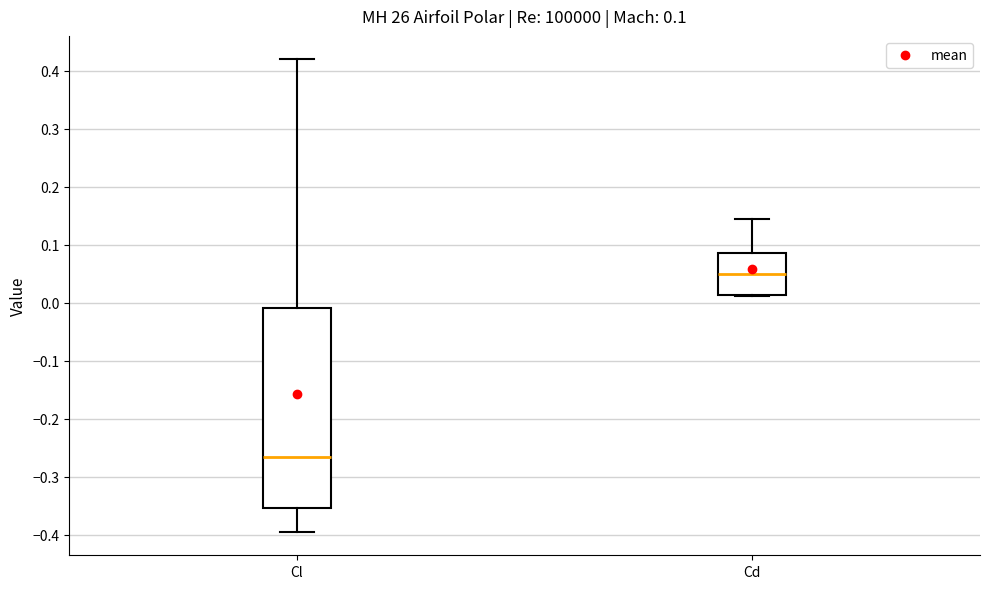

Which box has the highest median line?

Cd